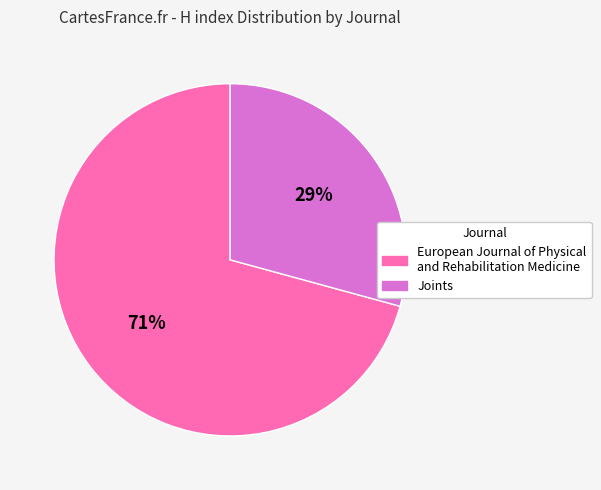

True or false: European Journal of Physical and Rehabilitation Medicine accounts for 71% of the total.

True